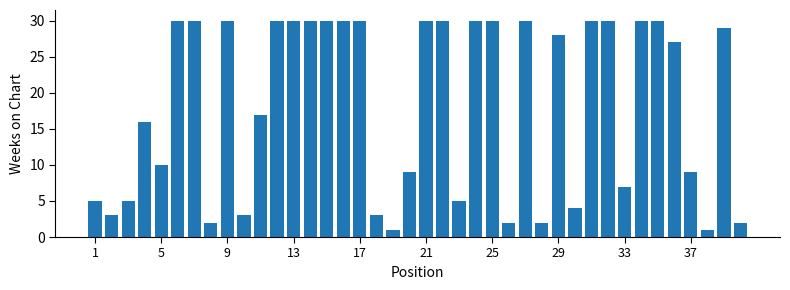

What is the greatest value displayed?

30